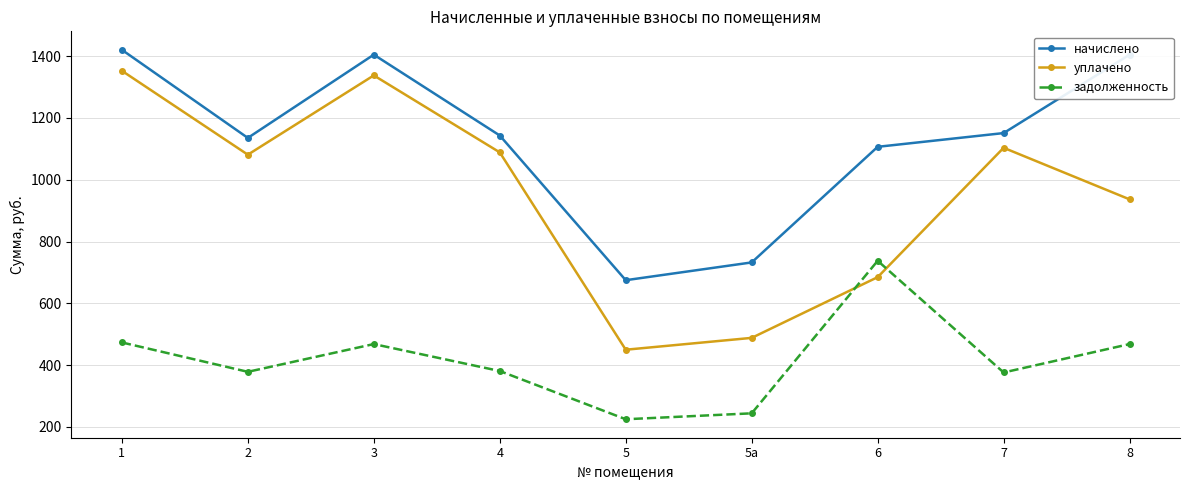

In начислено, how many points are lower than both neighbors (excluding endpoints)?

2